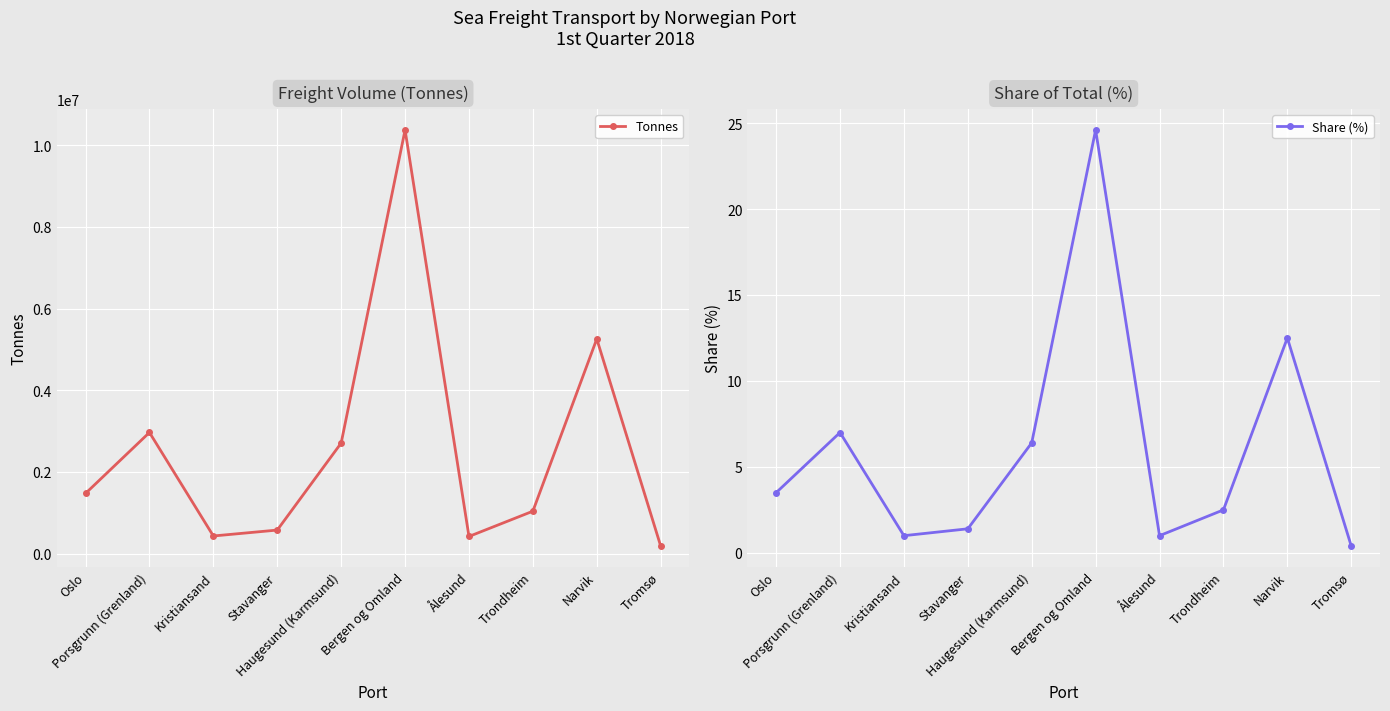

What is the lowest value of the Share (%) series?

0.4